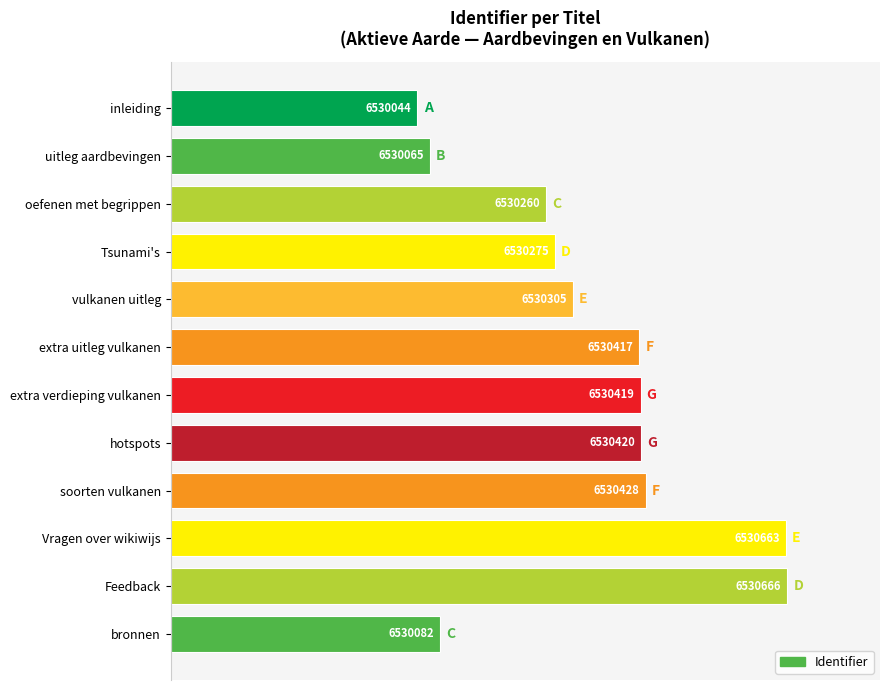

How many bars are there in total?

12